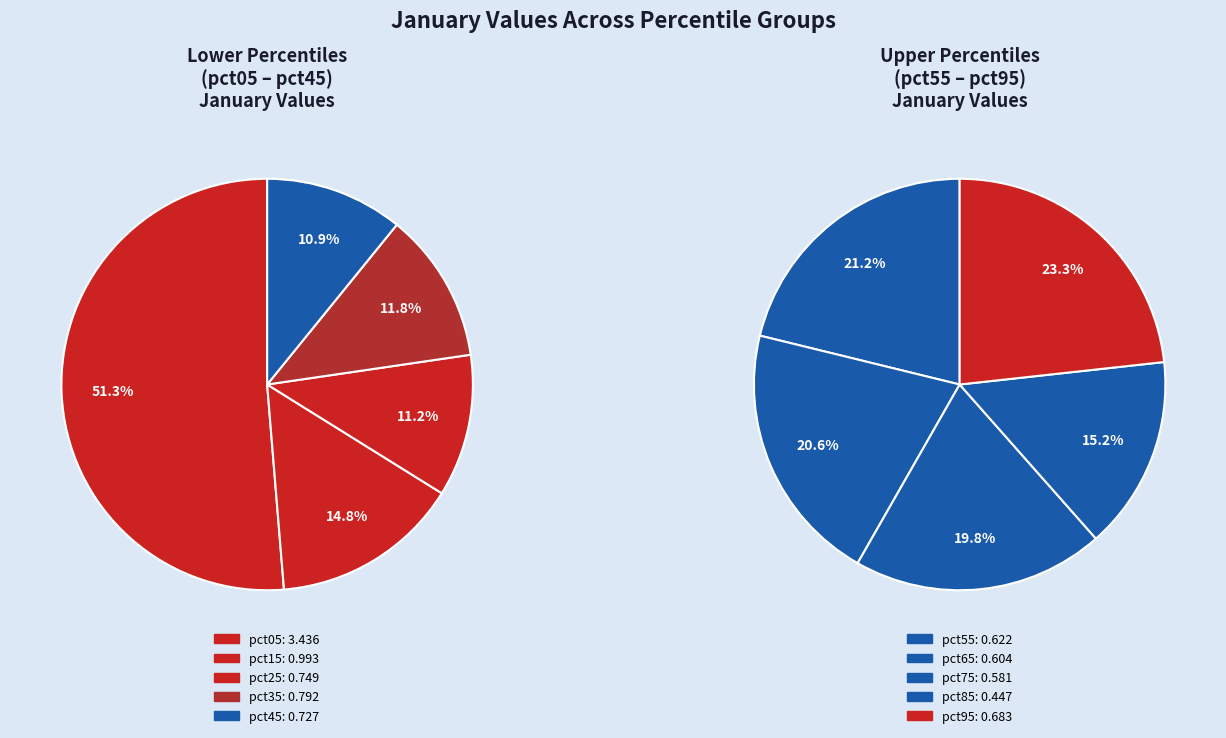

Does pct55 represent more than half of the total?

No